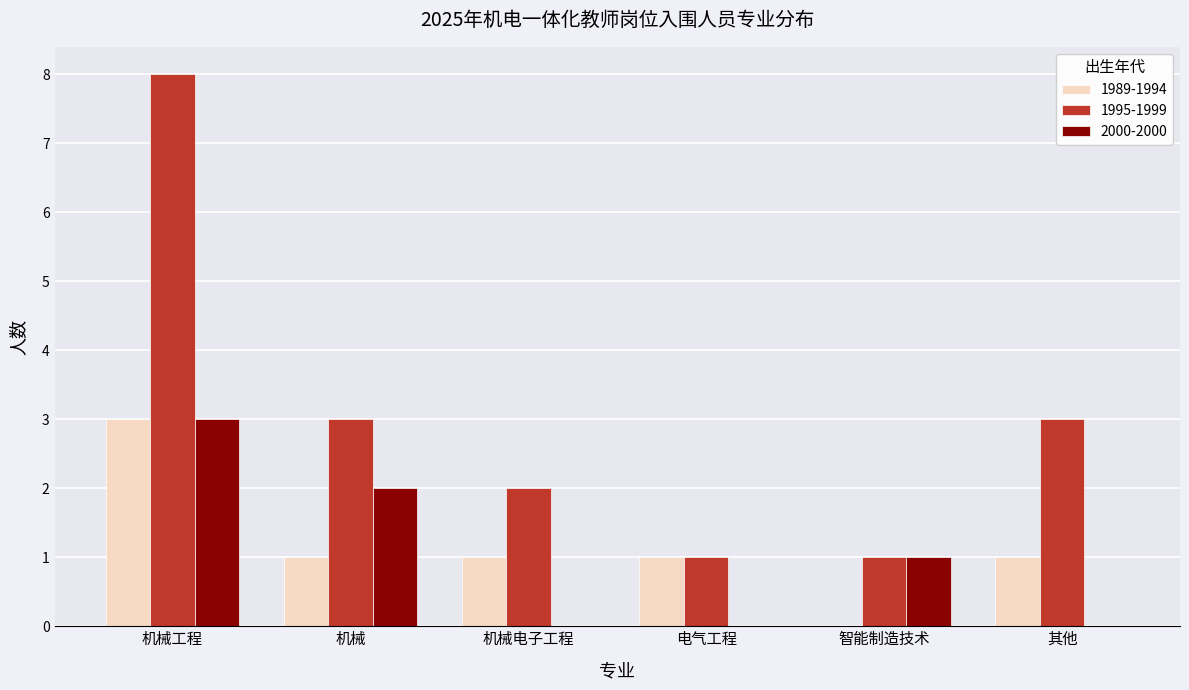

Which series changed the most between 机械工程 and 机械?

1995-1999